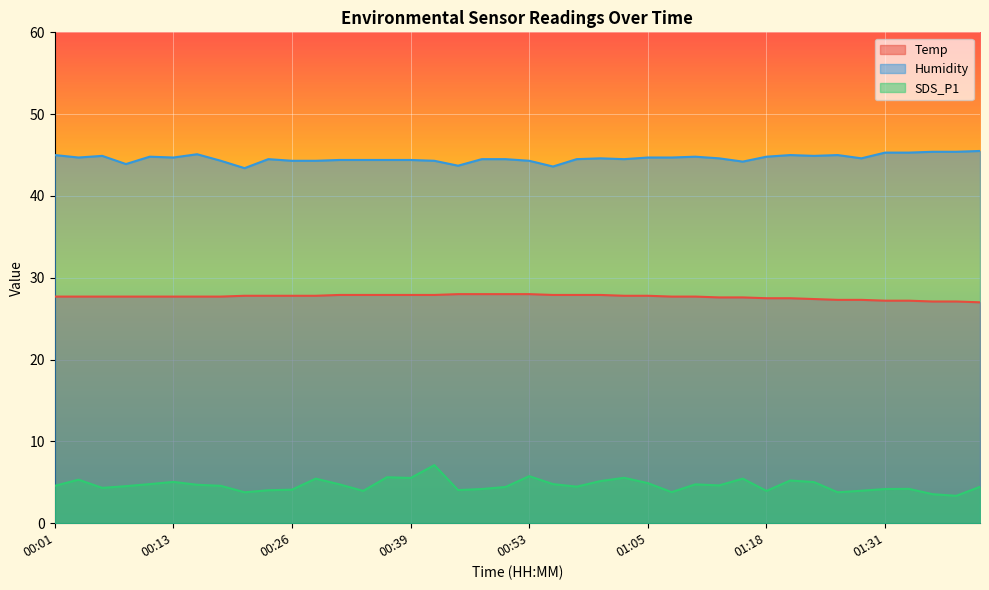

Which series has the largest range (max minus min)?

SDS_P1